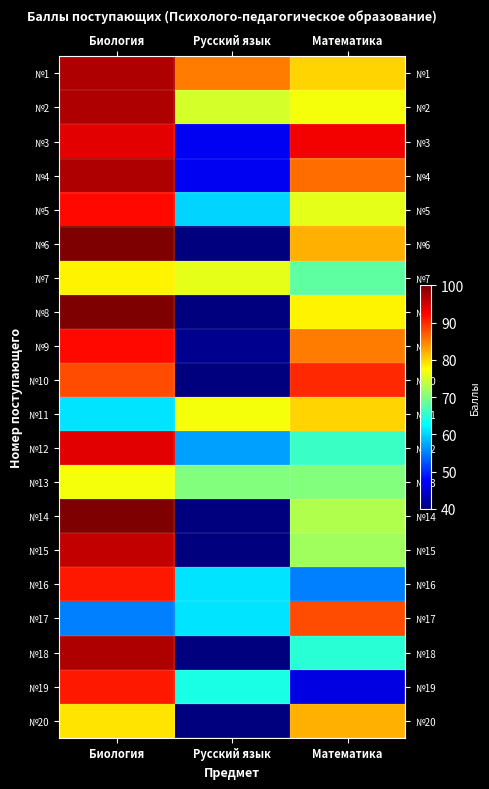

Which series changed the most between Русский язык and Математика?

№10